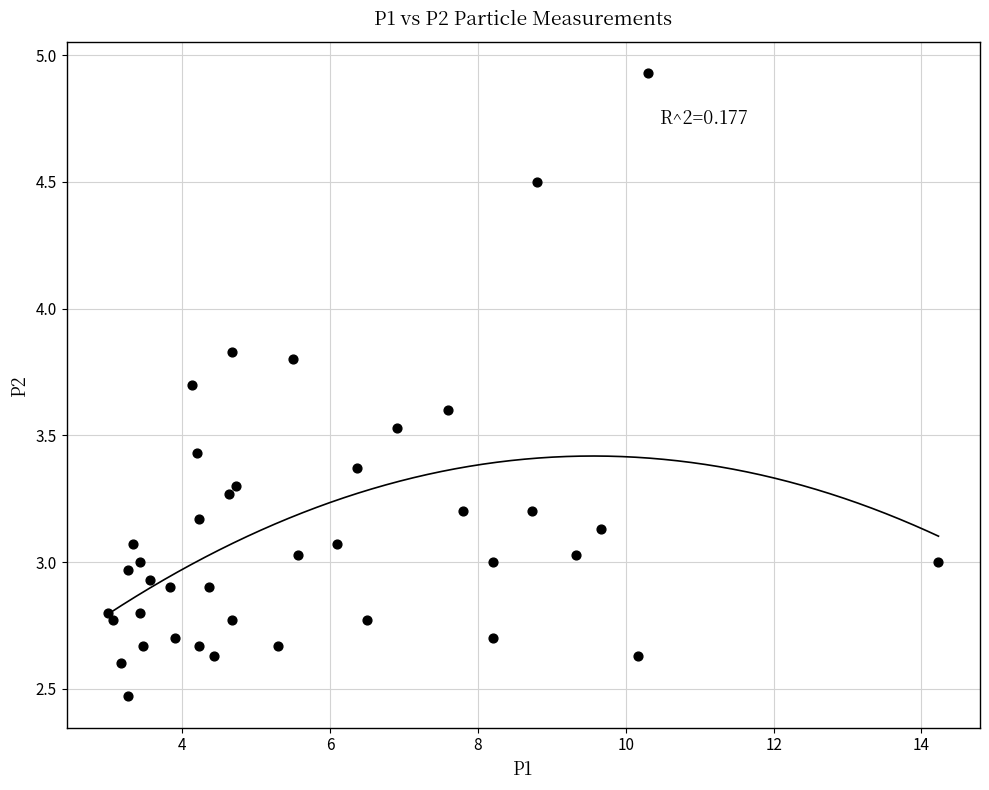

What is the range of X values (max minus min)?

11.2